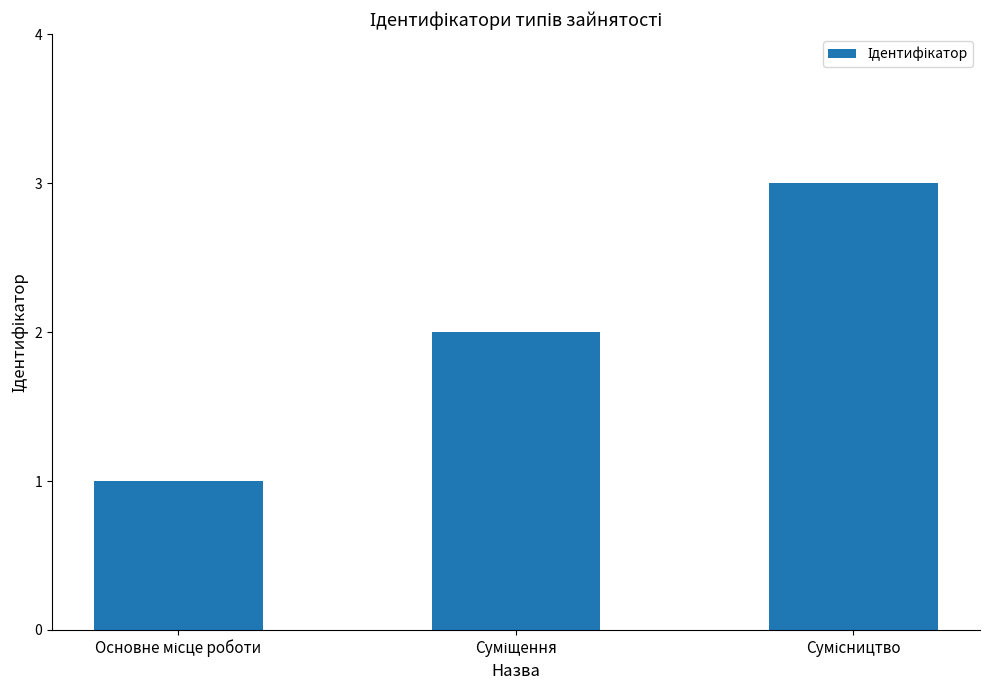

What is the greatest value displayed?

3